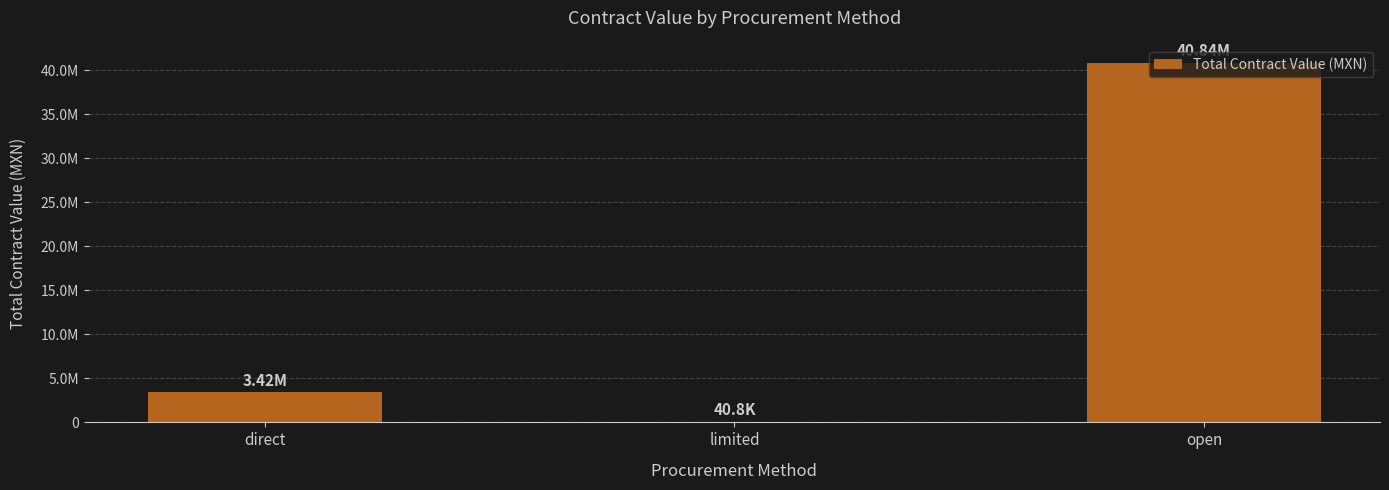

Between open and limited, which is larger?

open